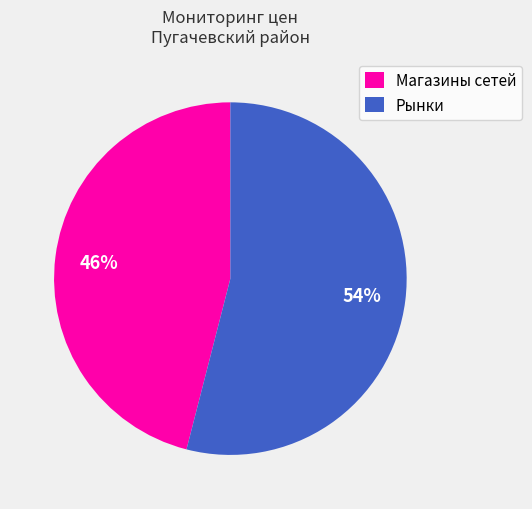

To the nearest percent, what is the combined percentage of Рынки and Магазины сетей?

100%